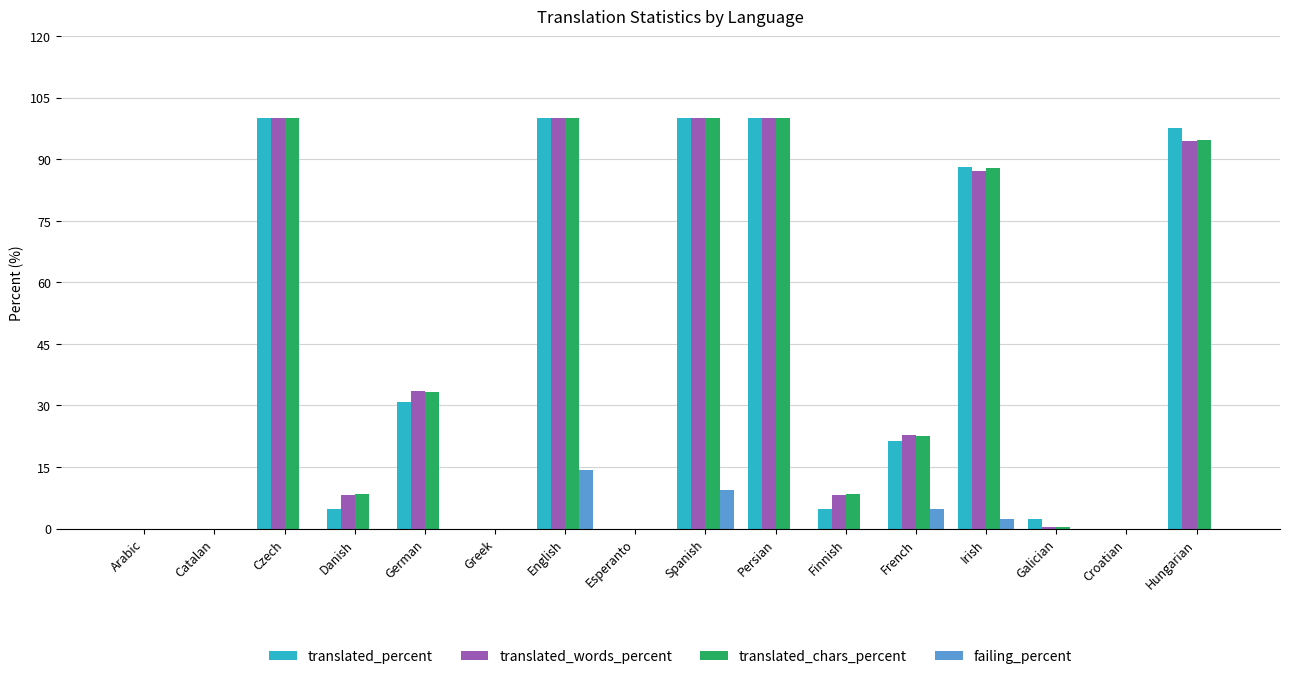

What is the highest value of the translated_words_percent series?

100.0